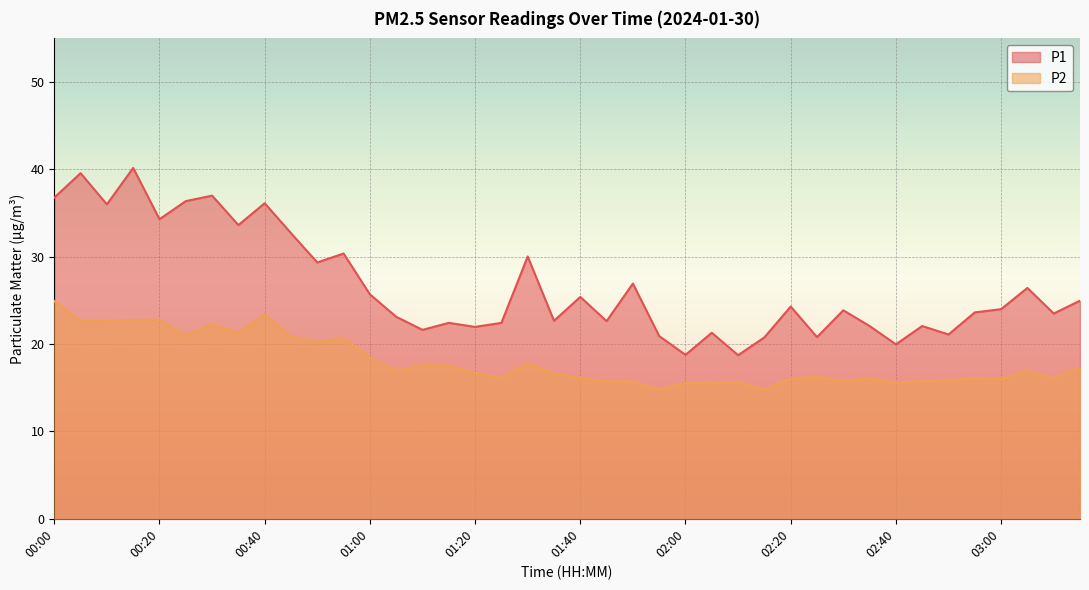

Read the P2 value at 01:00.

18.4